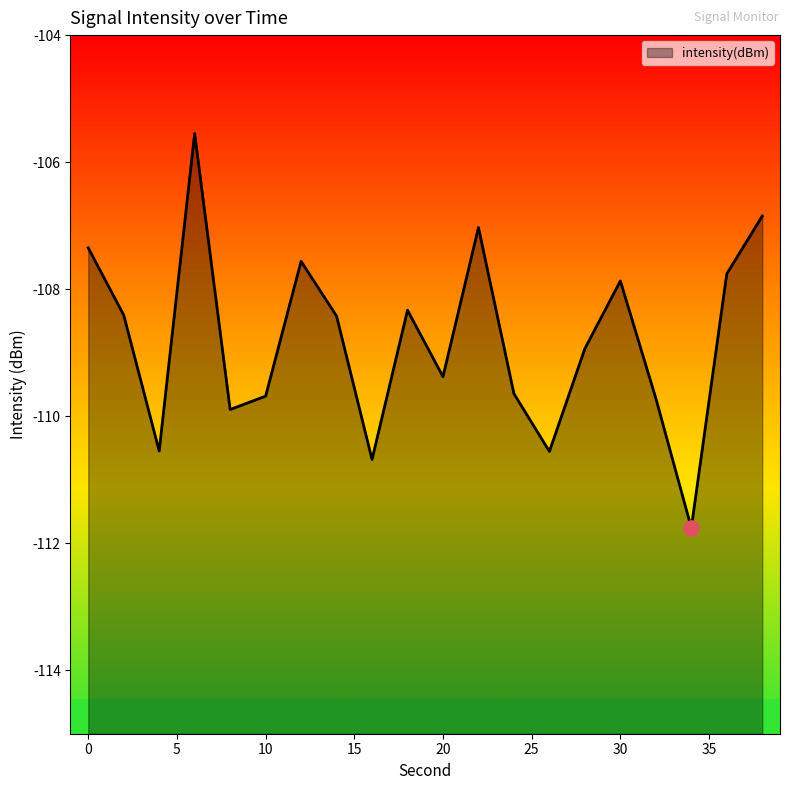

Which has a higher value, 16 or 12?

12